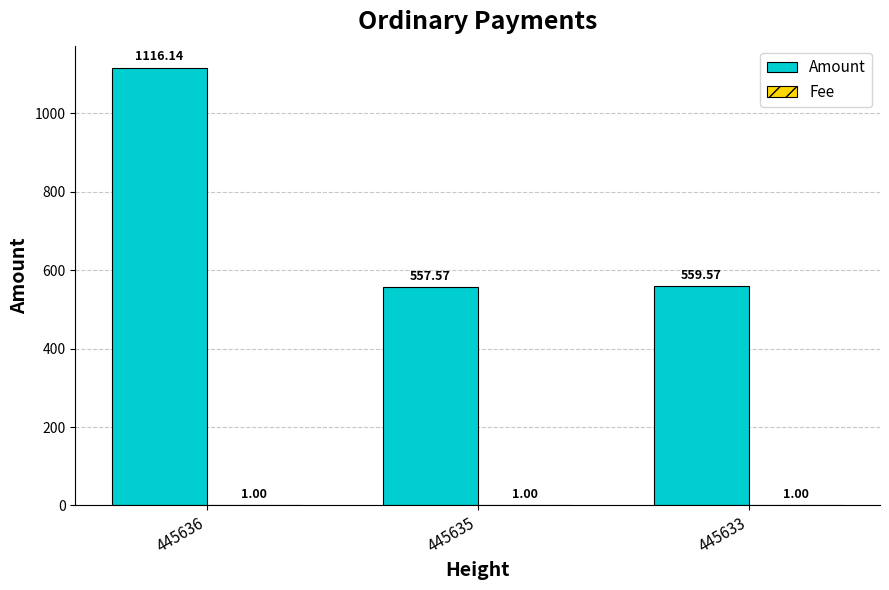

What is the total value across all series at 445635?

558.6